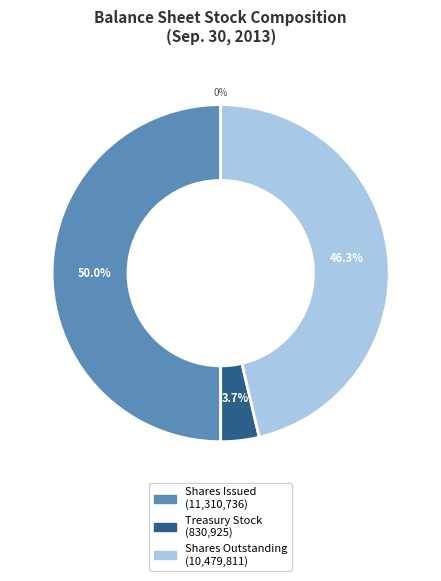

To the nearest percent, what portion does Treasury stock, at cost represent?

4%